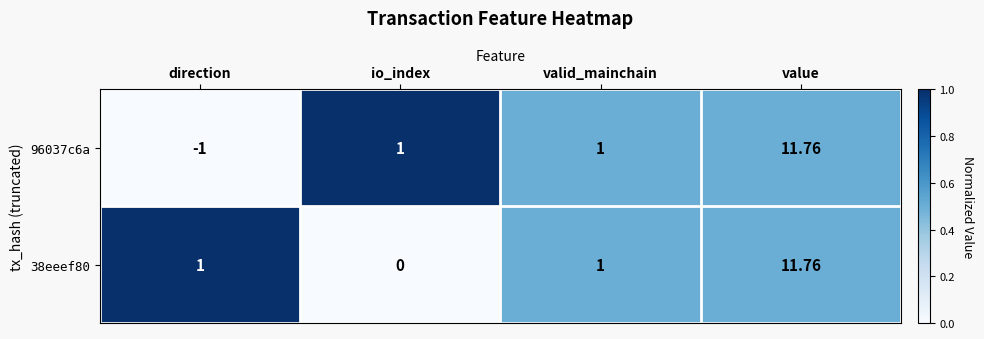

Which category has the highest value across all series?

value